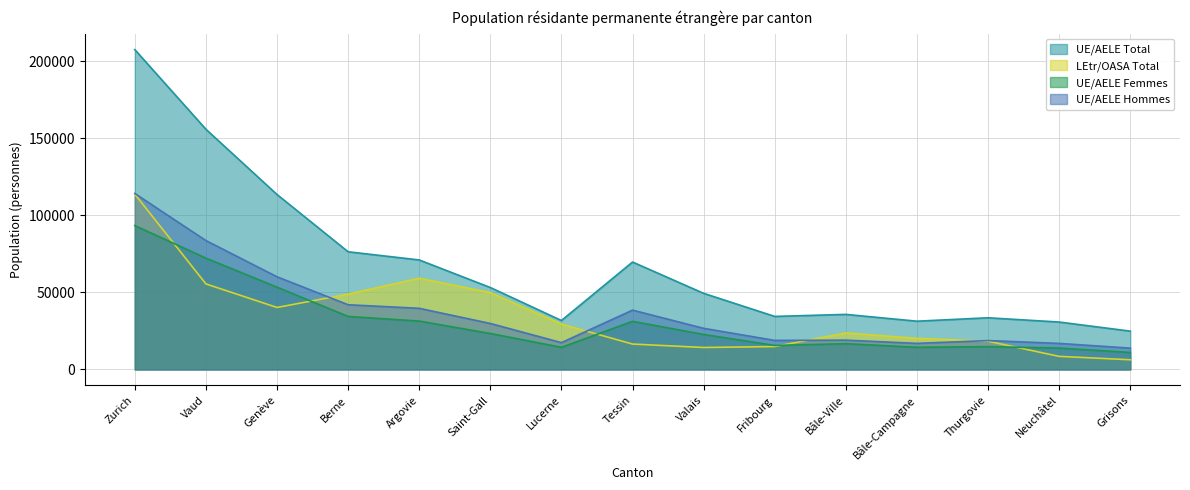

How many values in the UE/AELE Total series are below 49415?

7